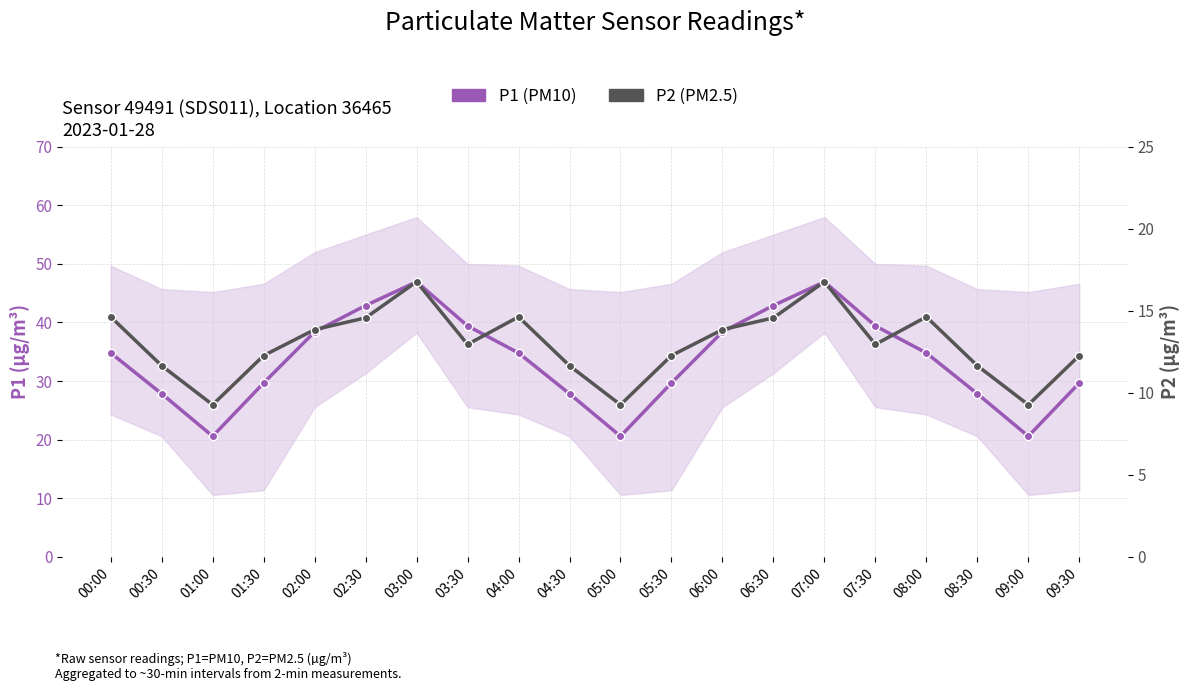

What is the value of the P1 (PM10) point at the 10th from the left?

27.8